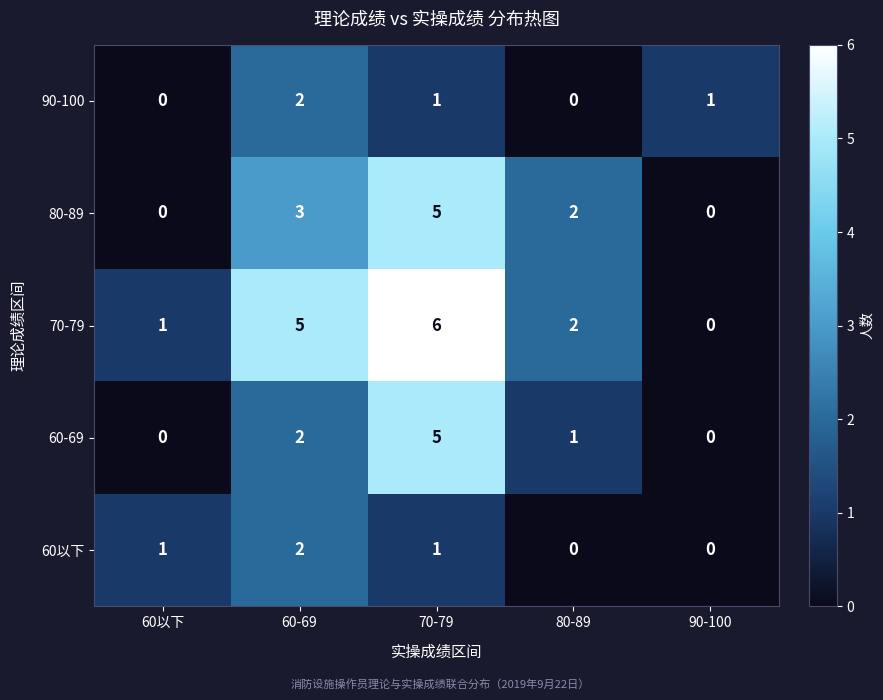

The 80-89 series shows 2 at 60以下. True or false?

False